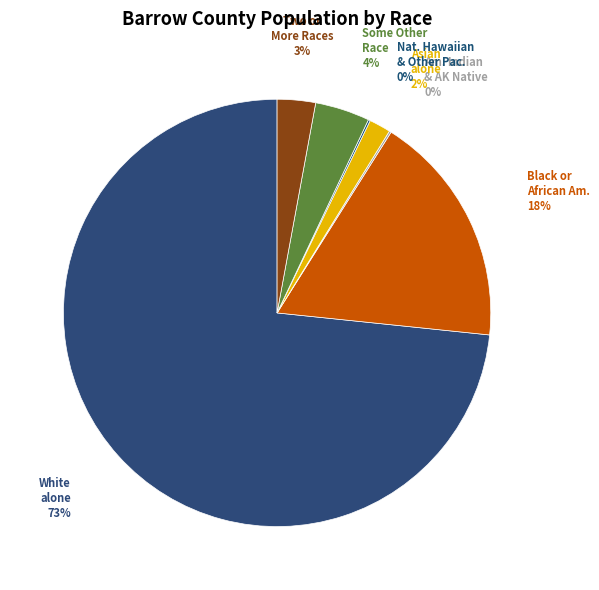

Count the number of slices in the pie.

7